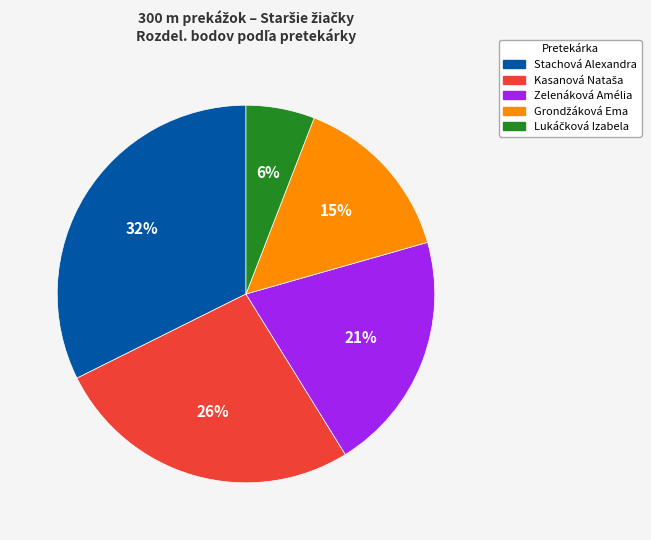

What is the largest slice in the pie chart?

Stachová Alexandra